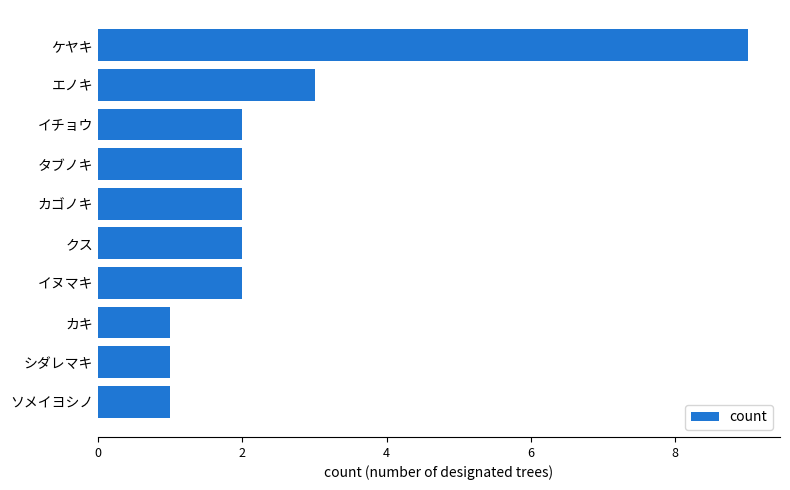

What is the difference between the maximum and second lowest values?

8